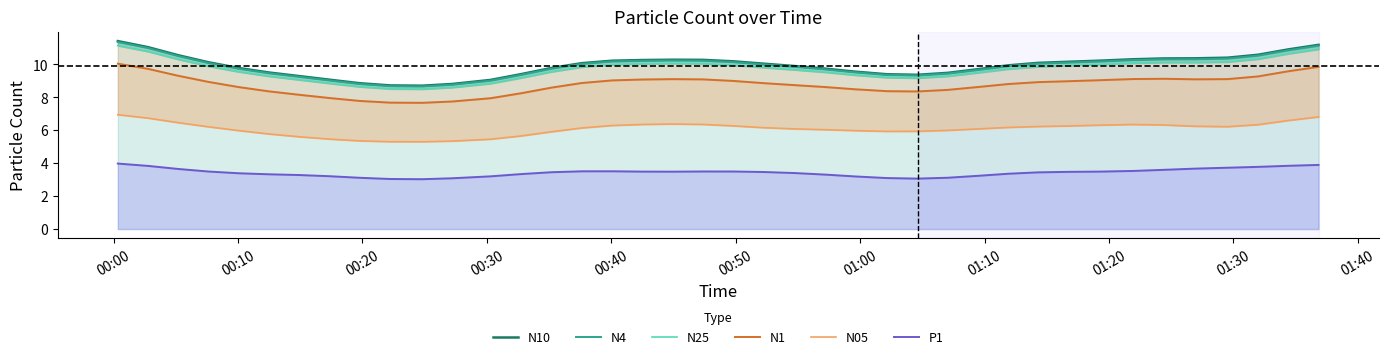

What is the difference between the maximum and second lowest values in the N25 series?

2.6